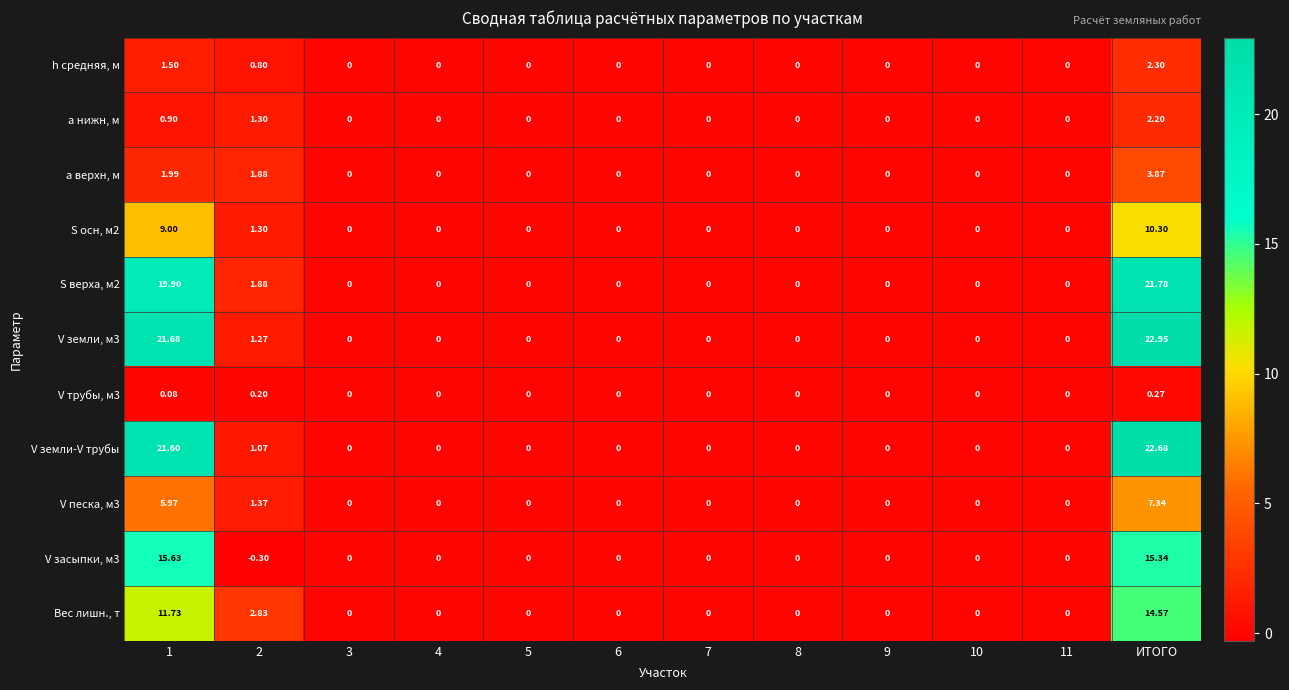

How many values in V трубы, м3 are above zero?

3